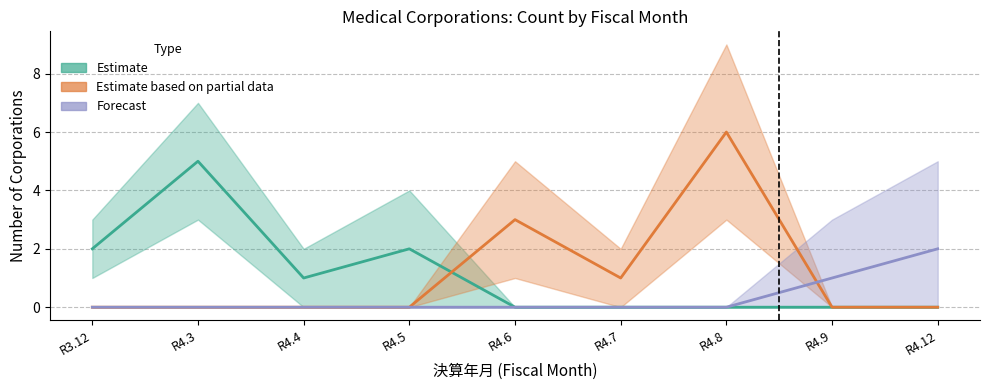

Reading right to left, extract all data points from this chart.

Estimate: 0	0	0	0	0	2	1	5	2
Estimate based on partial data: 0	0	6	1	3	0	0	0	0
Forecast: 2	1	0	0	0	0	0	0	0